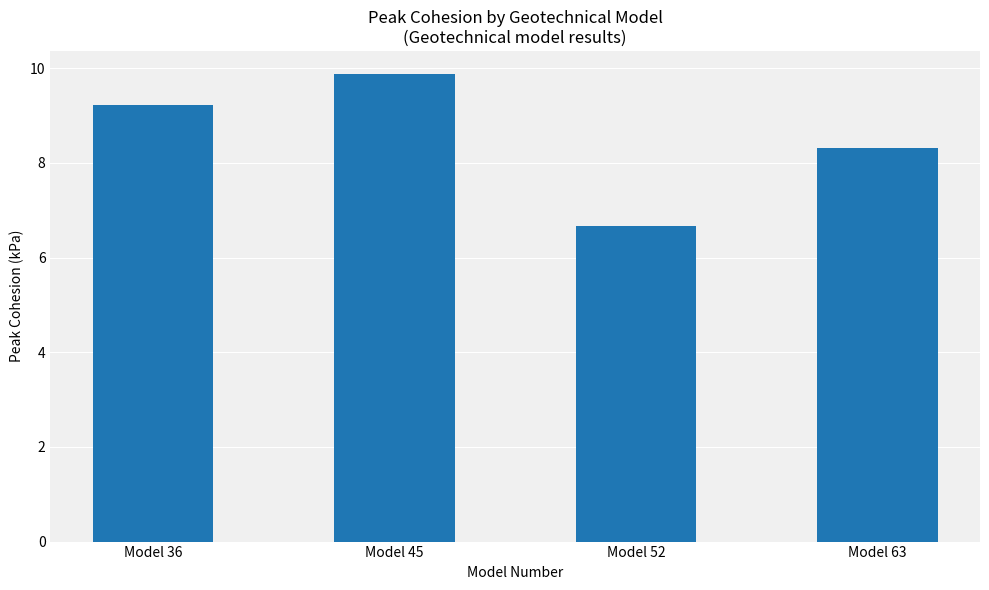

List the labels in order of value, largest first.

Model 45, Model 36, Model 63, Model 52